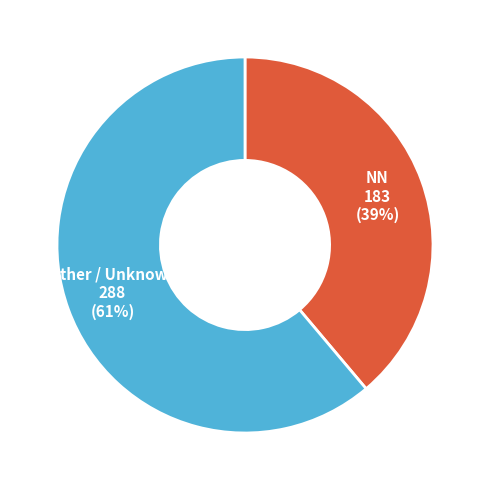

The NN slice represents 39% of the pie. True or false?

True